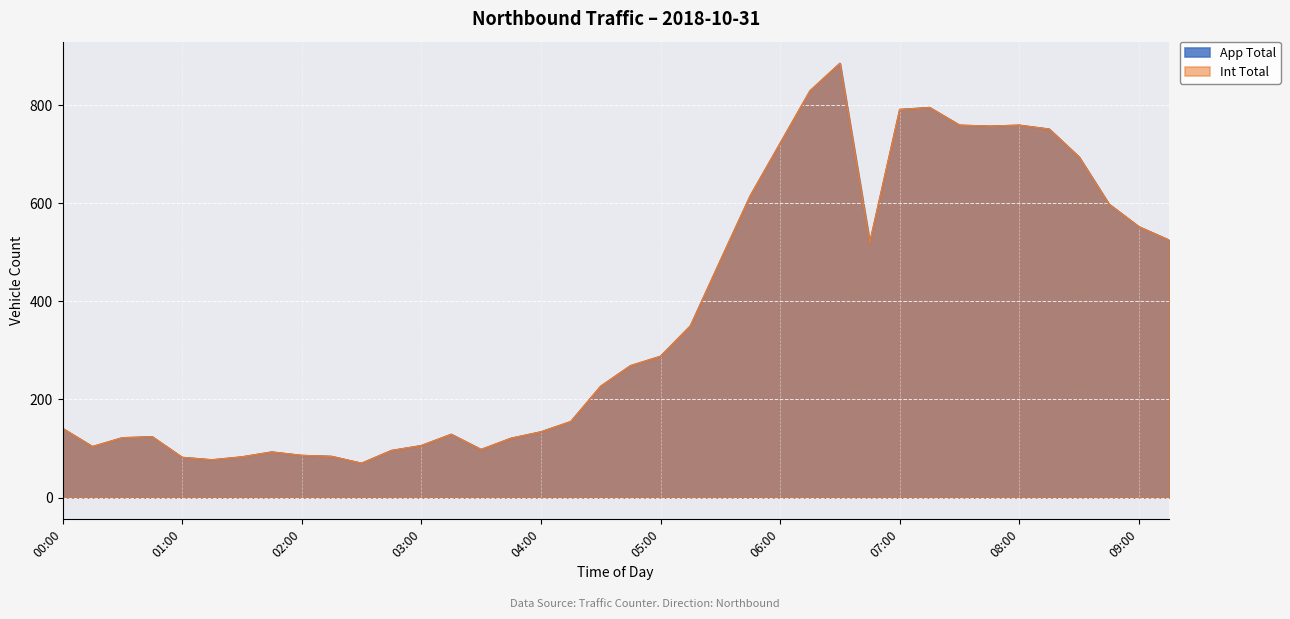

What is the difference between the maximum and second lowest values in the Int Total series?

808